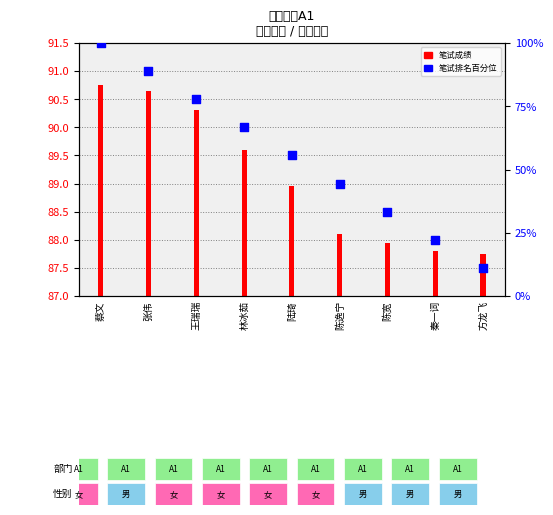

Which series reaches the maximum Y coordinate?

笔试排名百分位